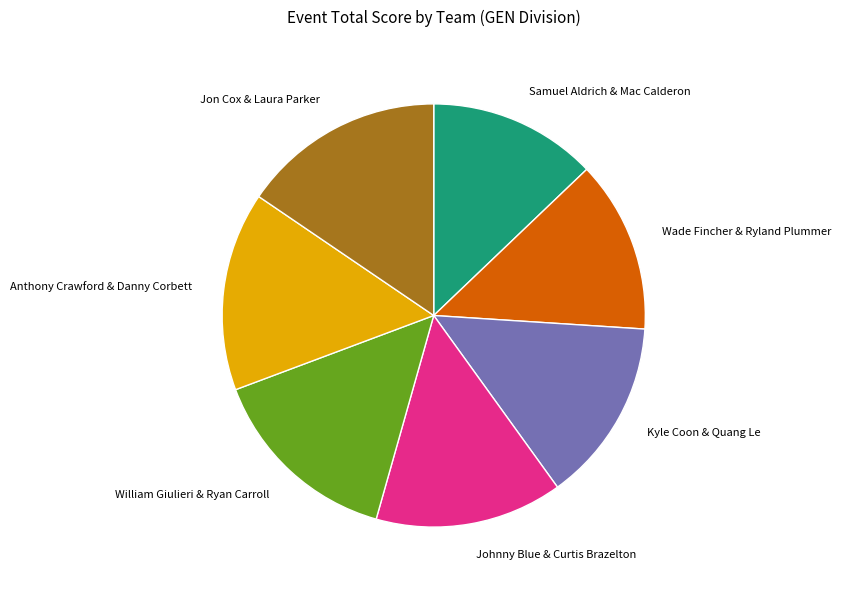

Does any single category account for the majority?

No